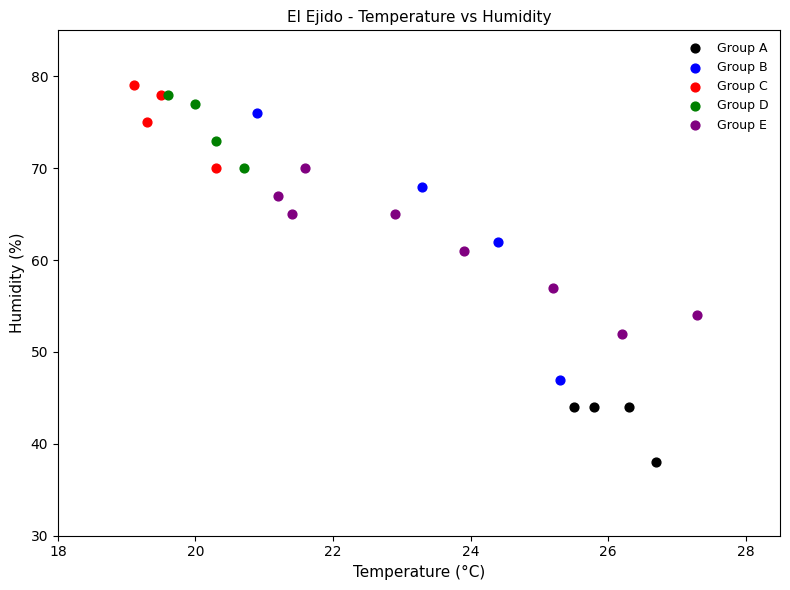

Which series reaches the maximum Y coordinate?

Group C